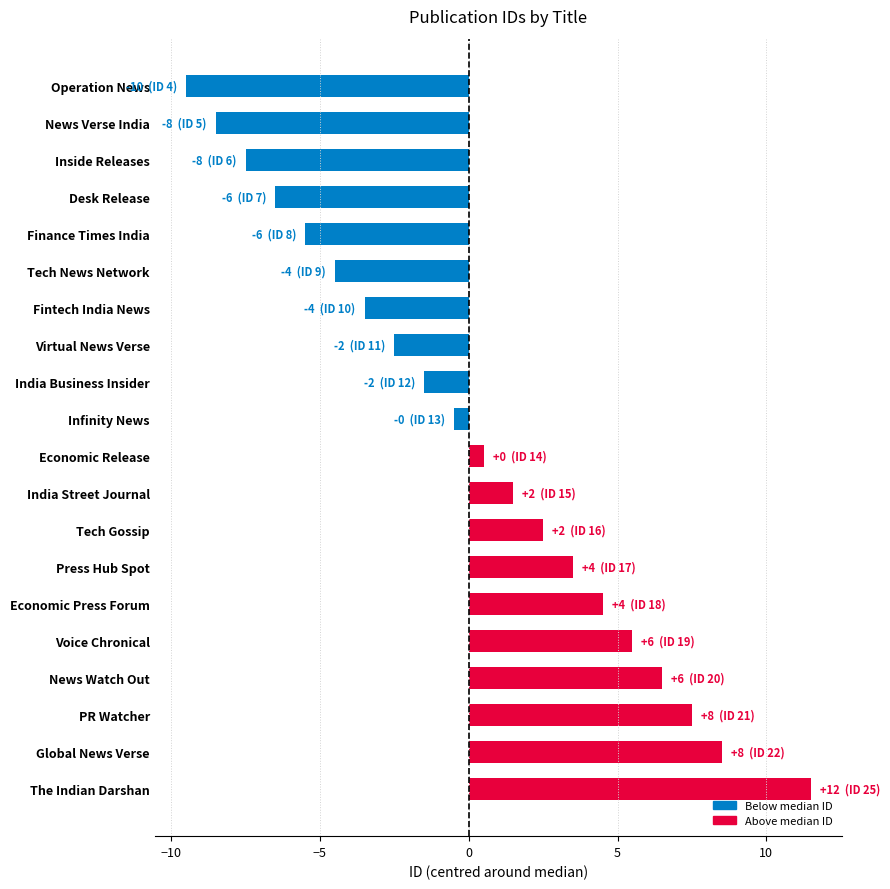

Count the number of values greater than 0.

10